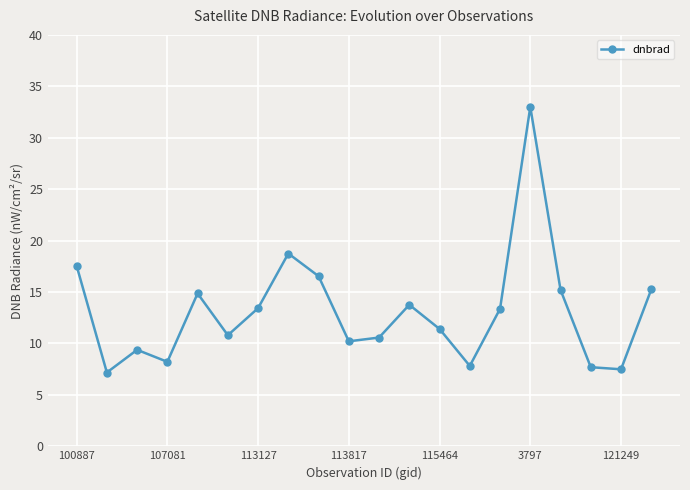

What is the difference between the maximum and minimum values?

25.8